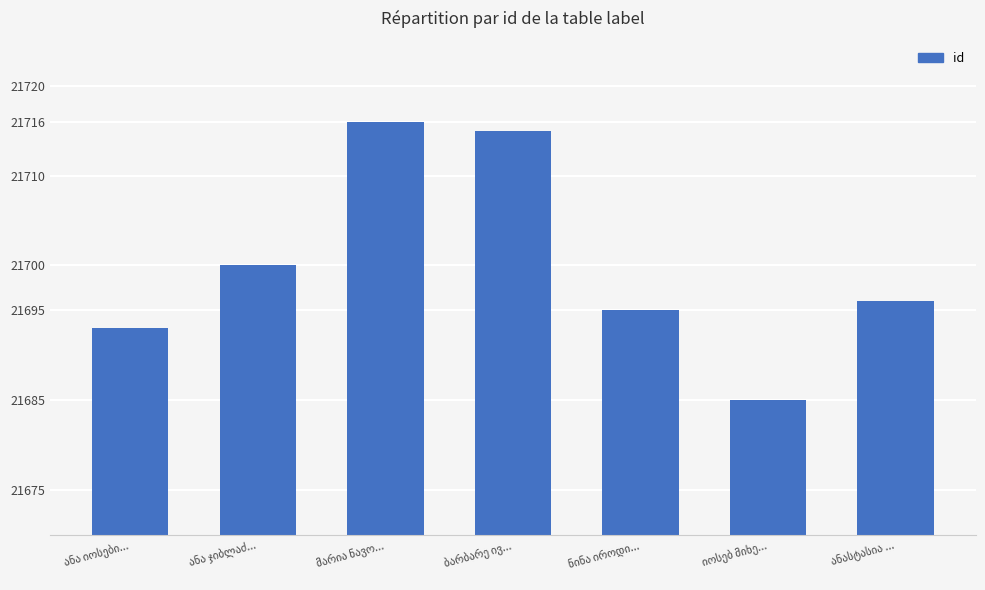

What is the value of the 2nd bar from the left?

21700